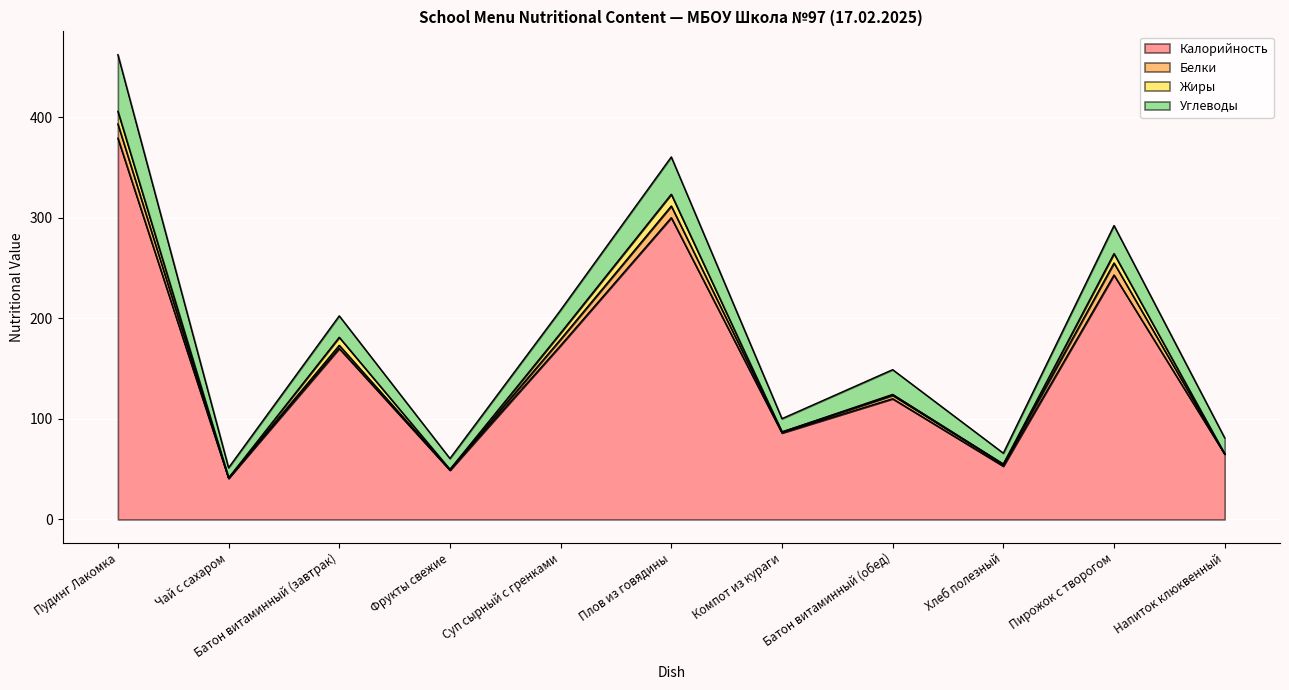

Where is the first local minimum for Углеводы?

Чай с сахаром